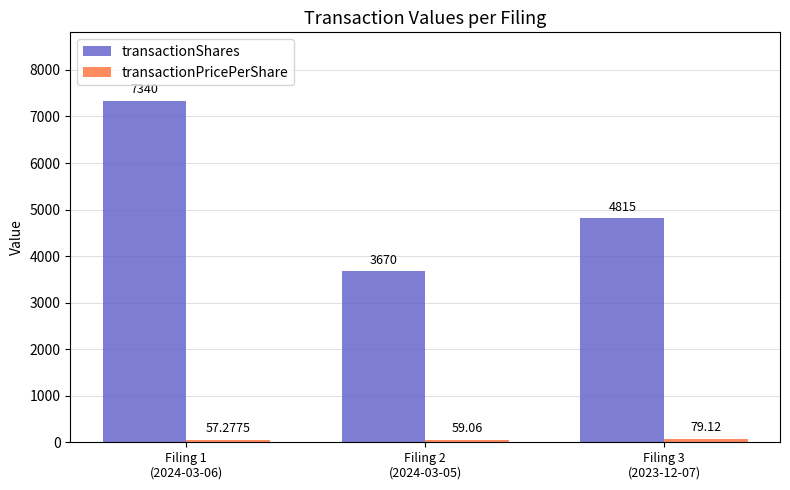

Which category has the highest value in the transactionShares series?

Filing 1
(2024-03-06)